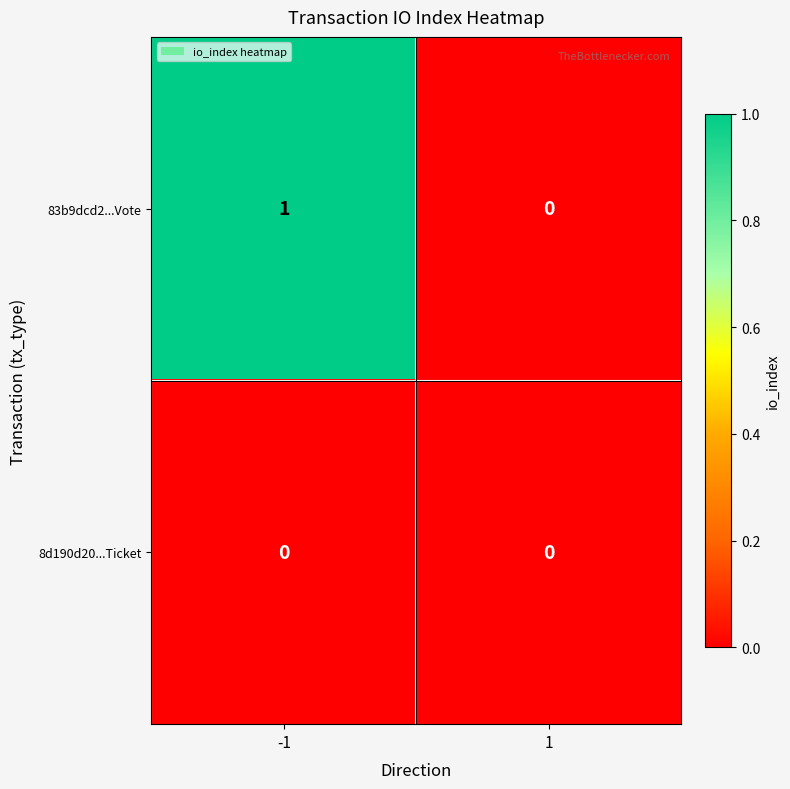

Reading left to right, extract all data points from this chart.

83b9dcd2...Vote: 1	0
8d190d20...Ticket: 0	0